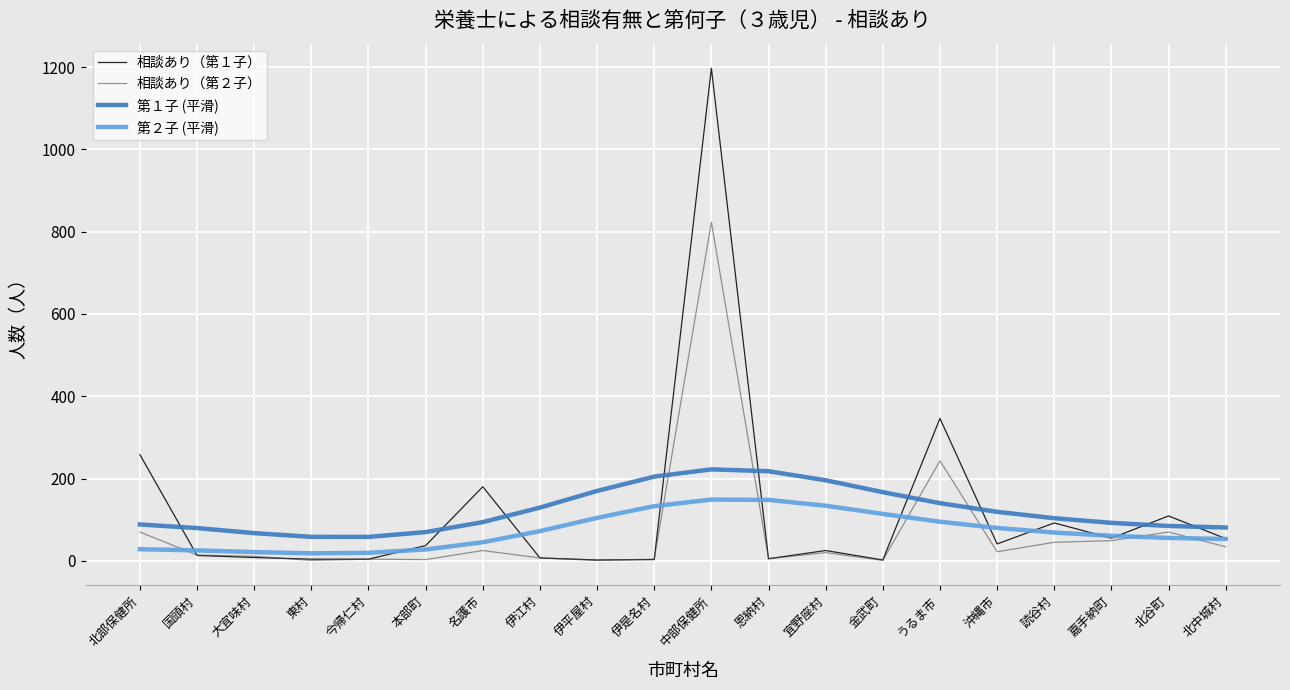

At which category is the sum across all series the highest?

中部保健所